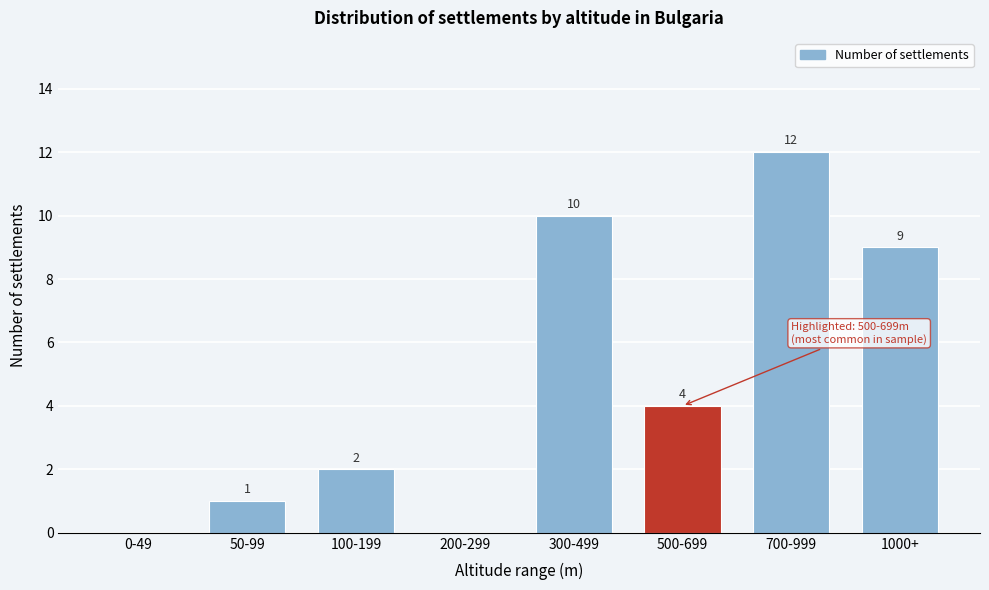

Reading right to left, what are all the values shown in this chart?

1000+=9	700-999=12	500-699=4	300-499=10	200-299=0	100-199=2	50-99=1	0-49=0